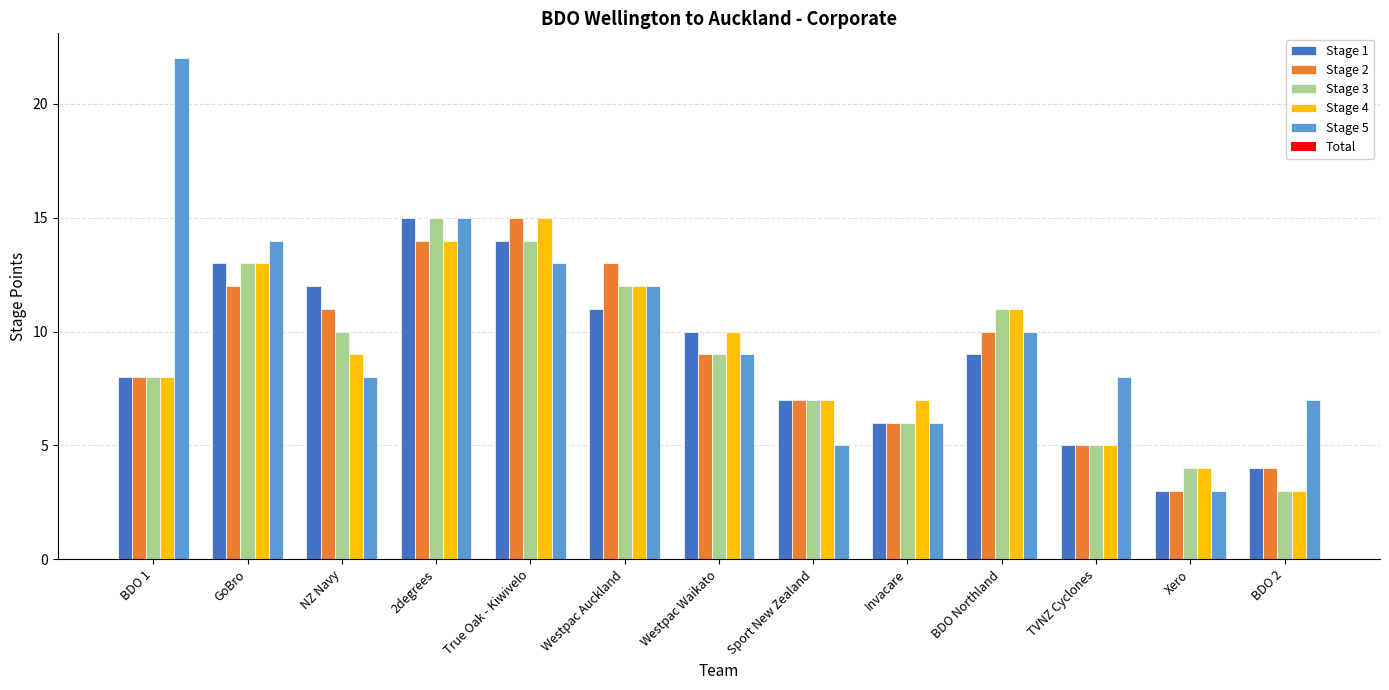

What is the difference between the maximum and minimum values in the Stage 5 series?

19